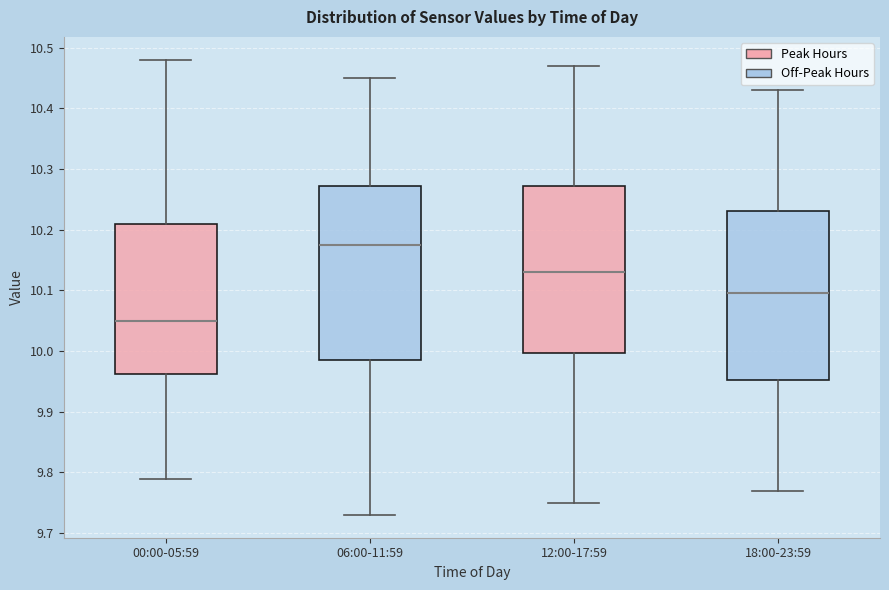

Reading left to right, transcribe this box plot: for each box, give where its median line is, the range the box spans, and where its two whiskers end, as read against the y-axis. The values are not printed on the chart, so give them approximately, as read against the axis.

00:00-05:59: median 10.05, box 9.96 to 10.21, whiskers 9.79 to 10.48
06:00-11:59: median 10.18, box 9.99 to 10.27, whiskers 9.73 to 10.45
12:00-17:59: median 10.13, box 10.00 to 10.27, whiskers 9.75 to 10.47
18:00-23:59: median 10.10, box 9.95 to 10.23, whiskers 9.77 to 10.43